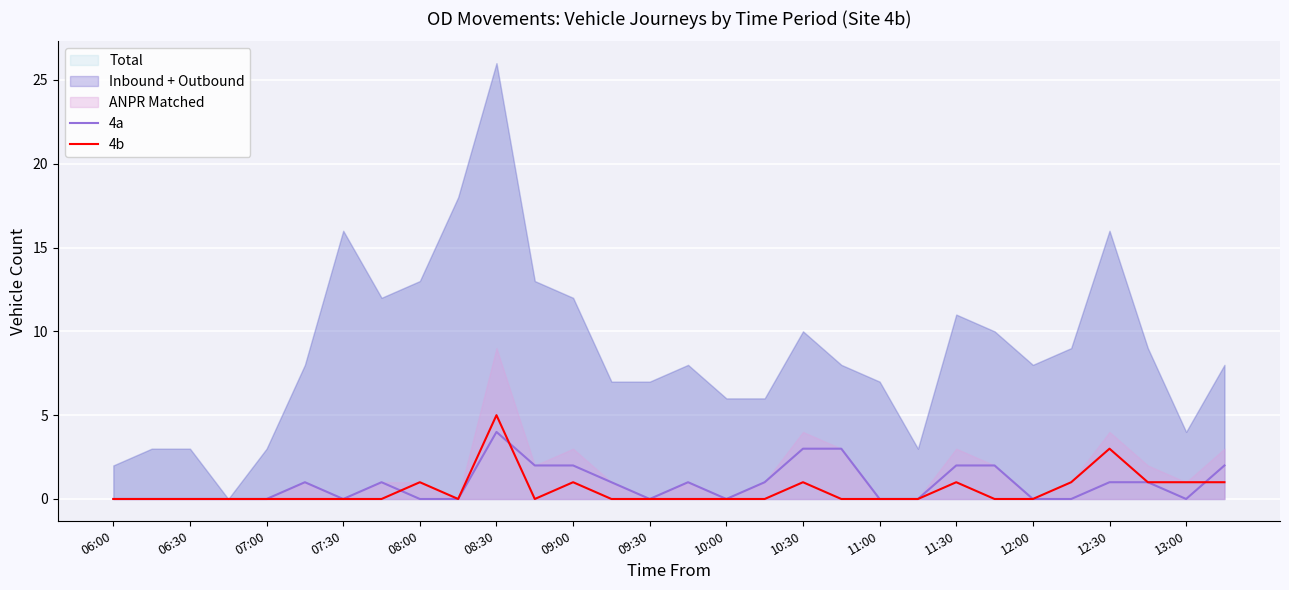

At which label does 4b reach its peak?

08:30